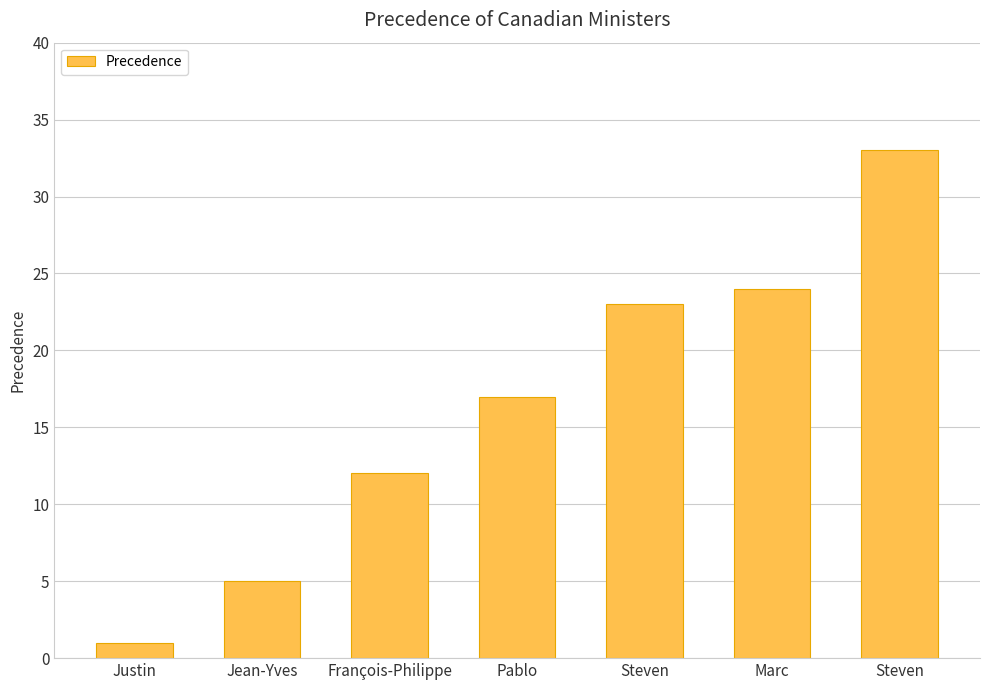

What is the ratio of the value at Marc to the value at Steven?

1.0